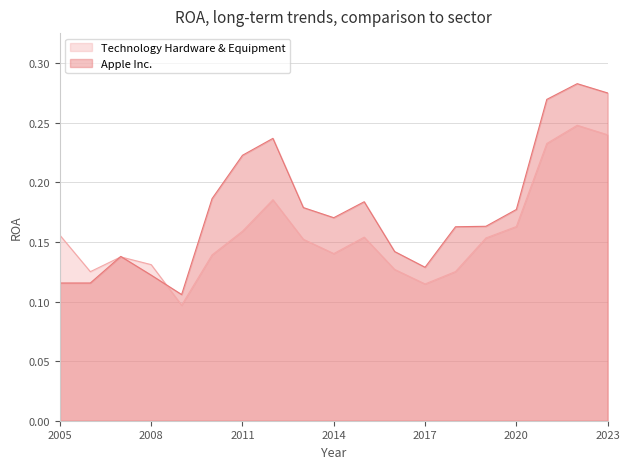

What are all the series names shown in the legend?

Technology Hardware & Equipment, Apple Inc.